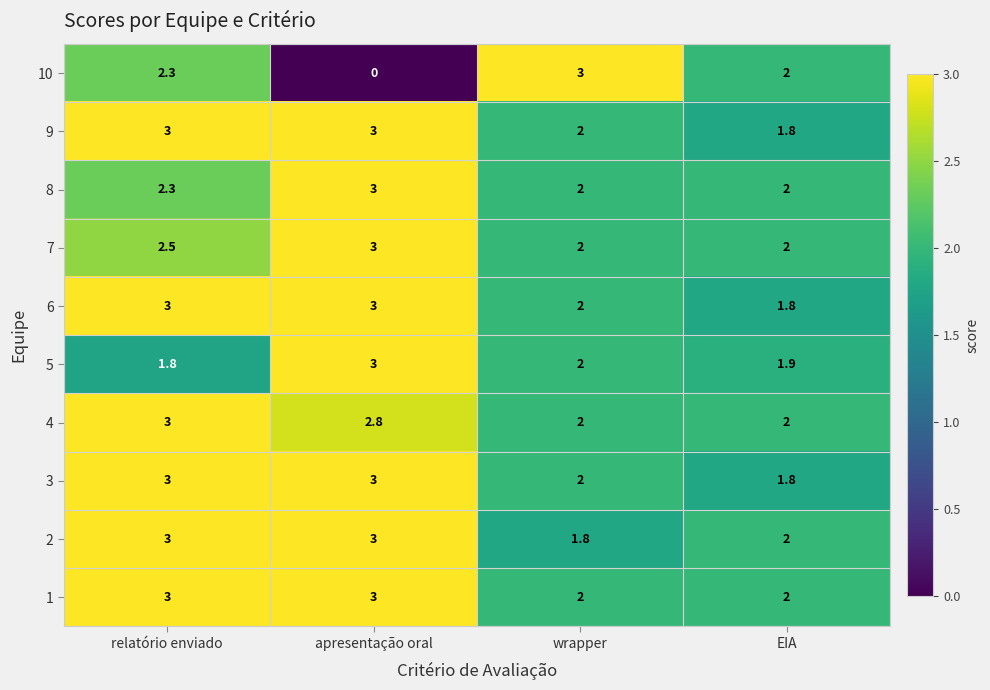

What is the total value across all series at apresentação oral?

26.8